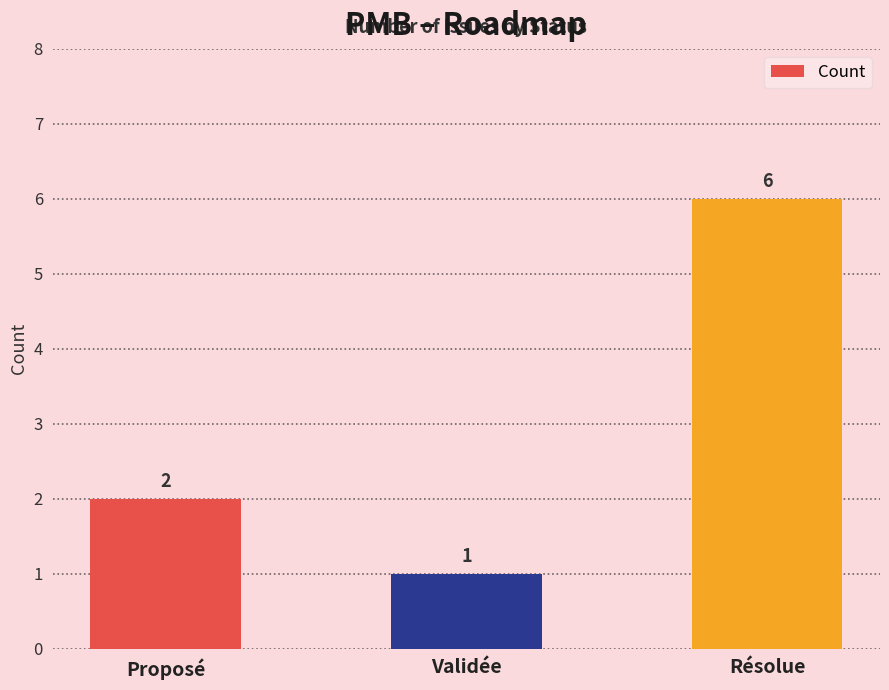

List the labels in order of value, largest first.

Résolue, Proposé, Validée